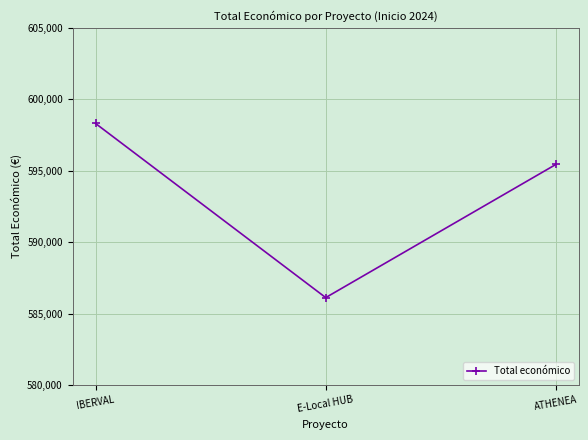

Reading left to right, extract all data points from this chart.

598303	586120	595436